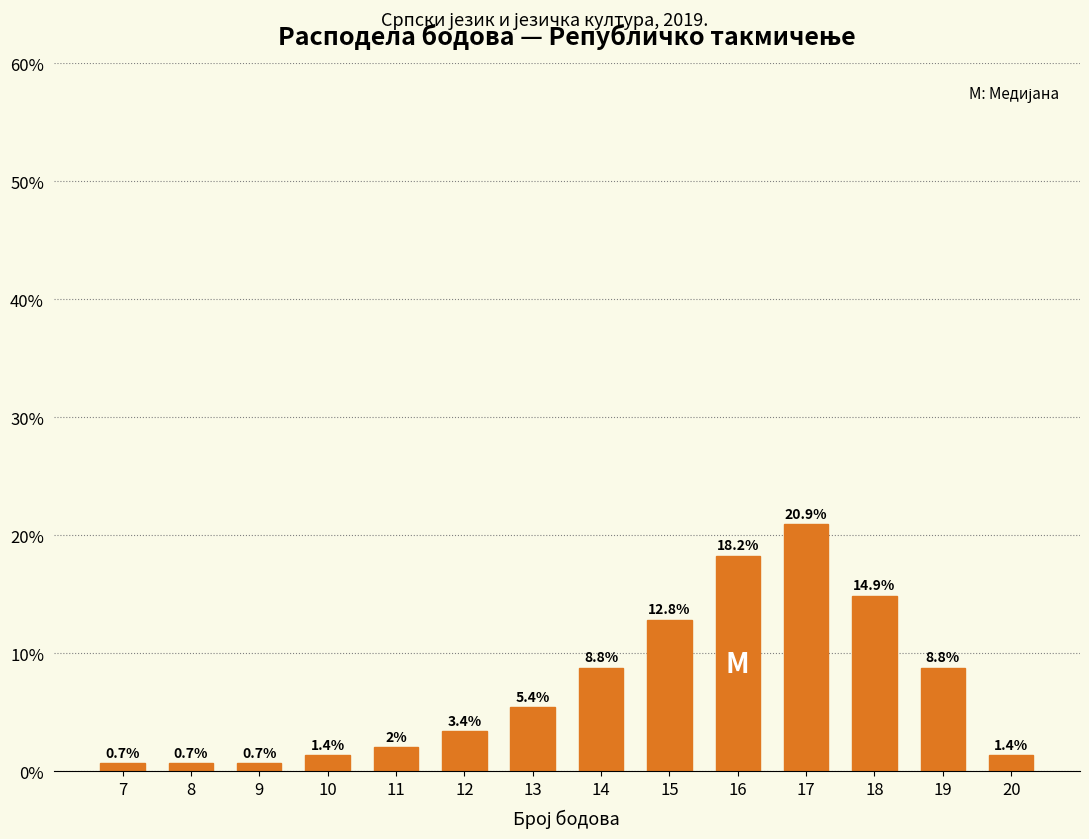

Are the bars horizontal?

No